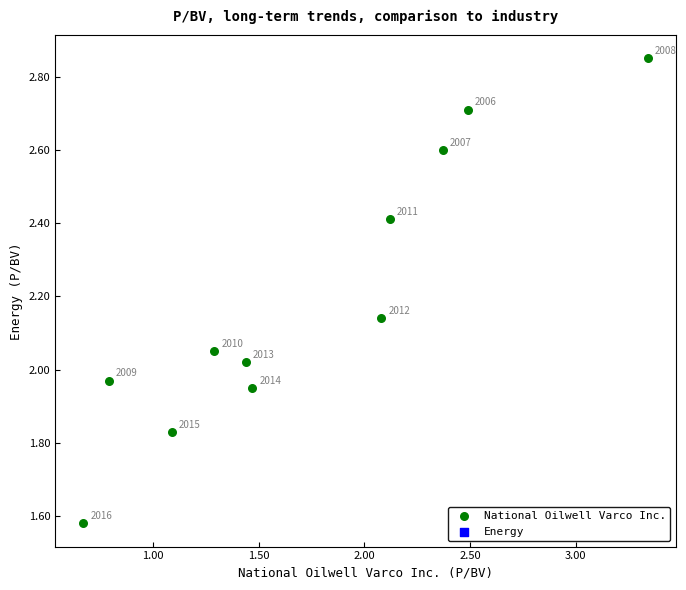

What is the average X value?

1.7